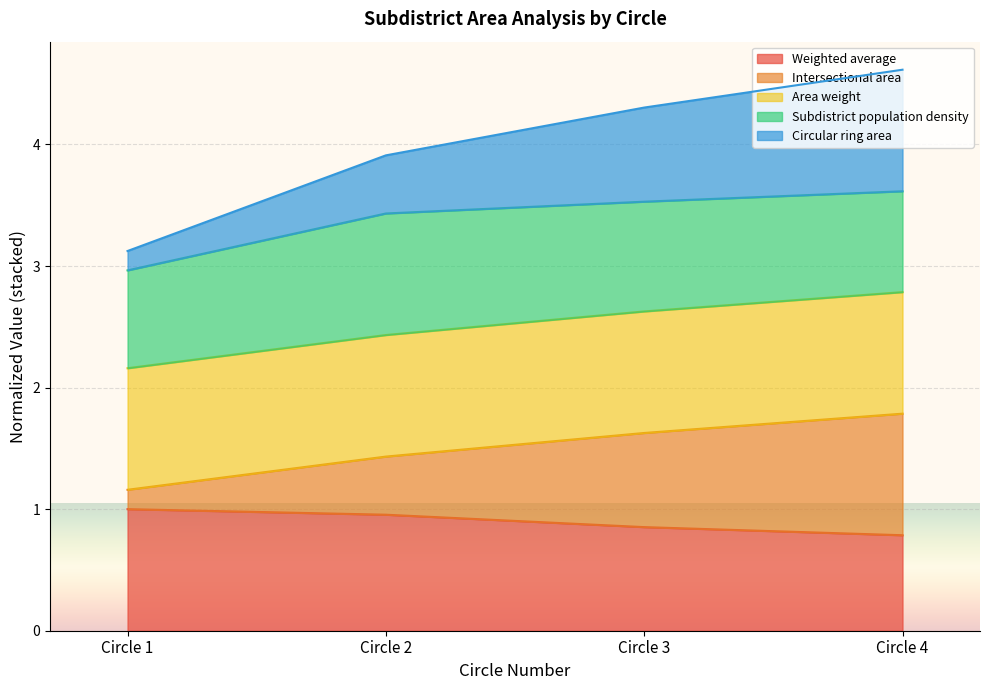

The Circular ring area series shows 0.8 at Circle 2. True or false?

False